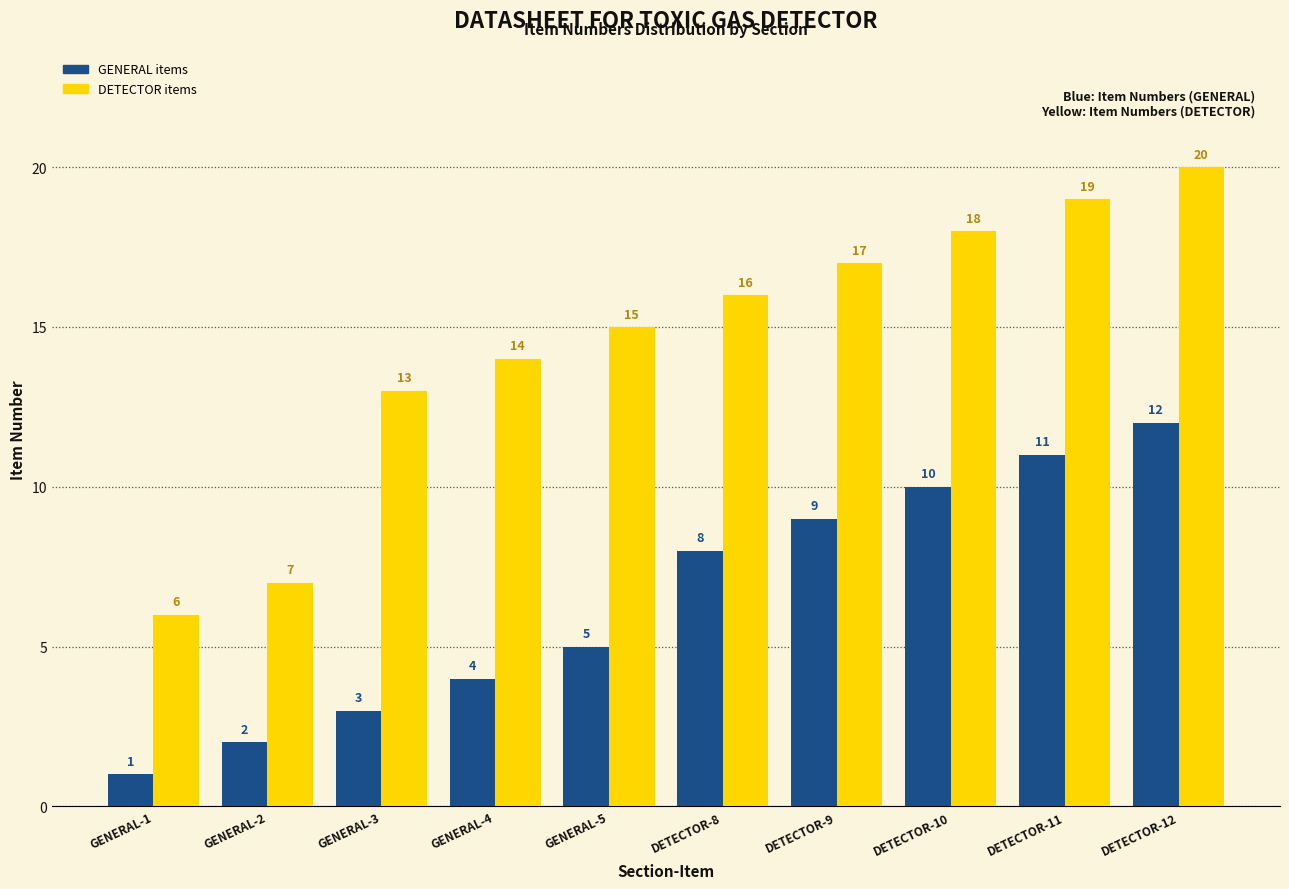

What is the label of the 6th bar from the left?

DETECTOR-8